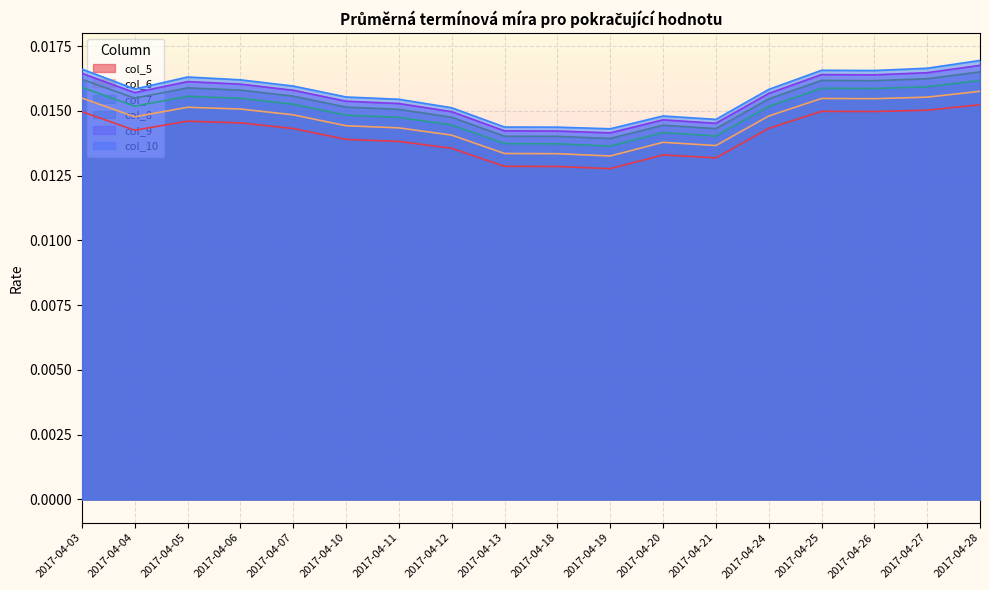

The value of col_7 at 2017-04-24 is 0.0. True or false?

False